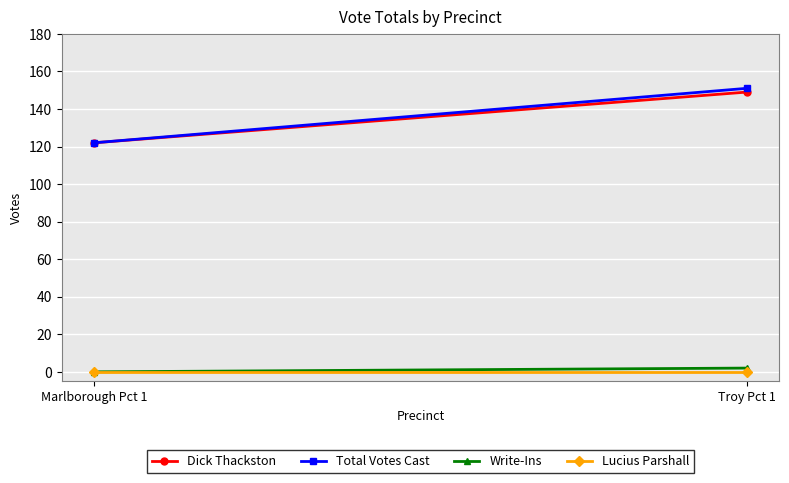

What are all the series names shown in the legend?

Dick Thackston, Total Votes Cast, Write-Ins, Lucius Parshall